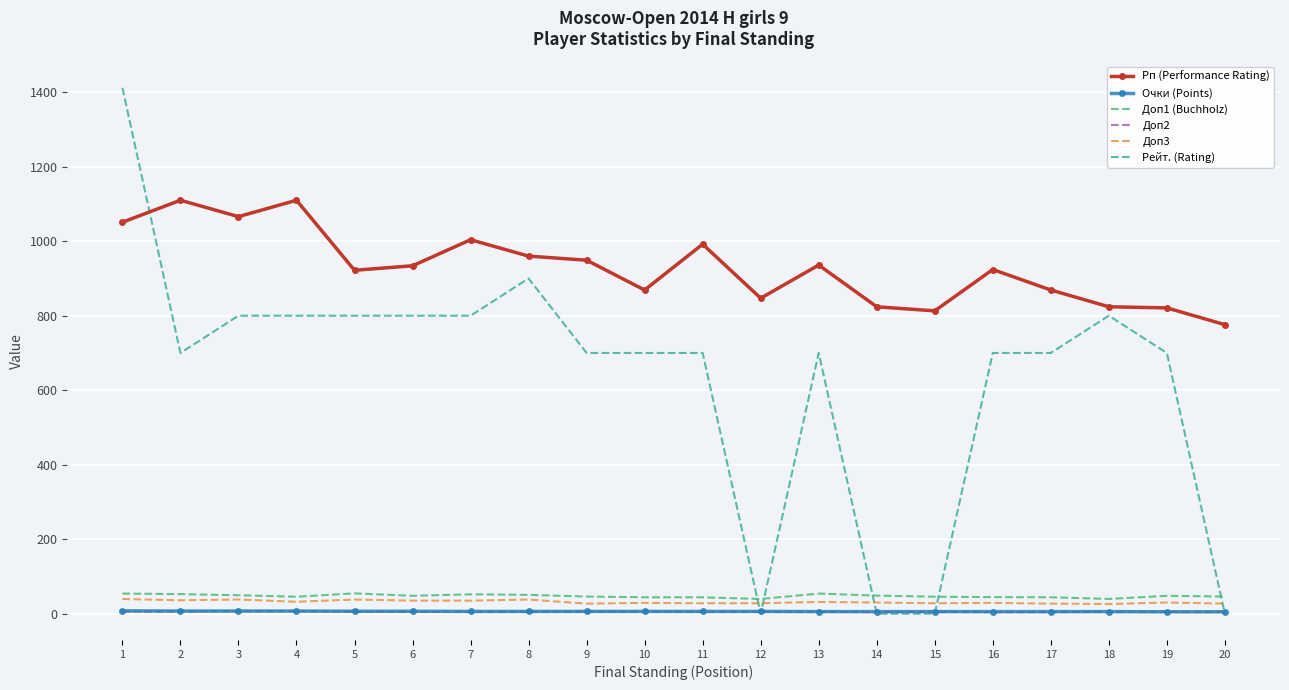

Is the value of Очки (Points) at 14 greater than the value of Рейт. (Rating) at 2?

No